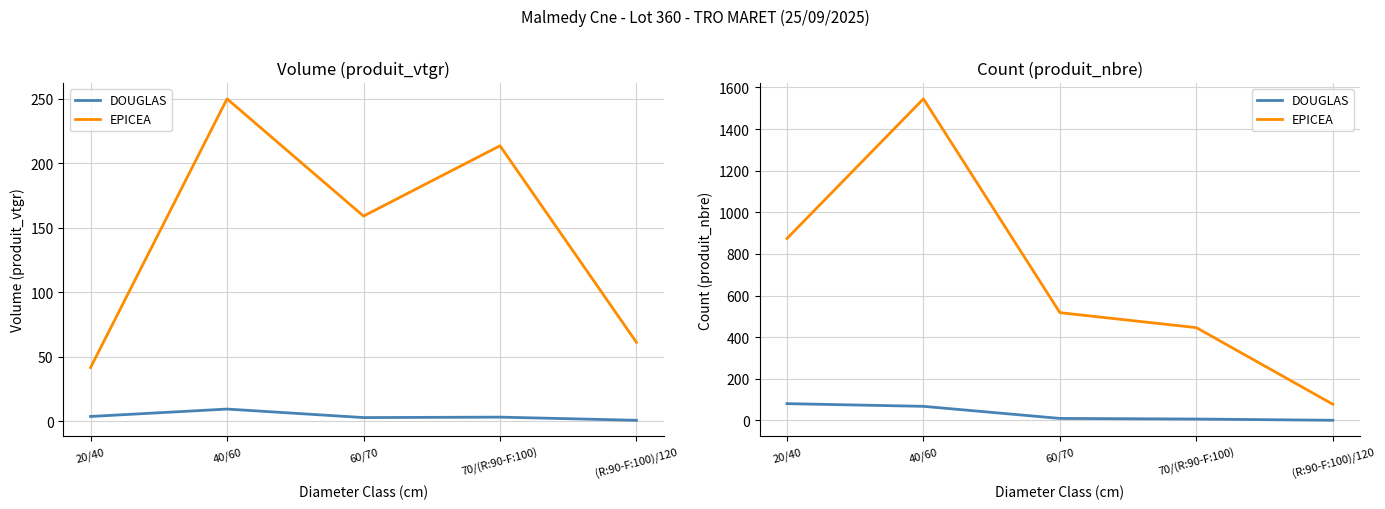

The value of EPICEA at 20/40 is 1347. True or false?

False